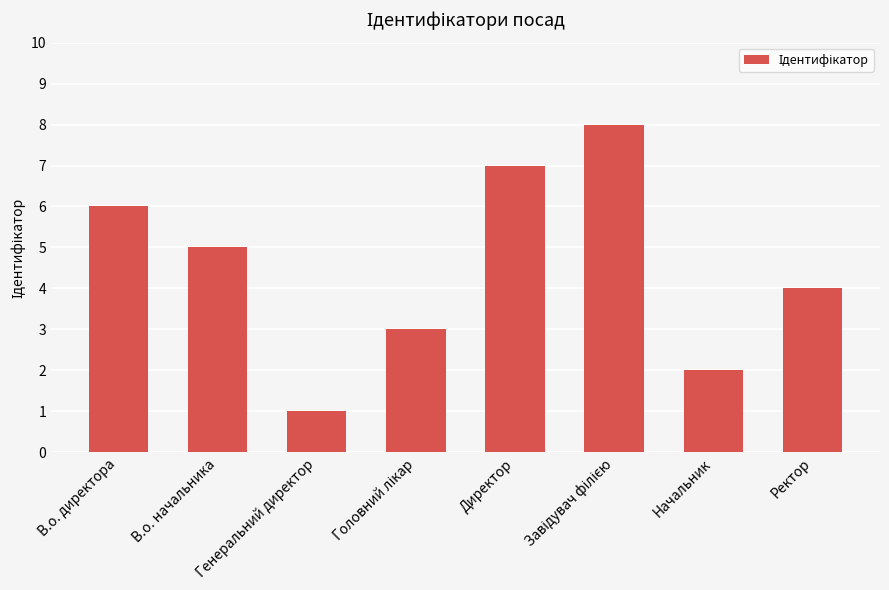

What is the approximate value at Ректор?

4